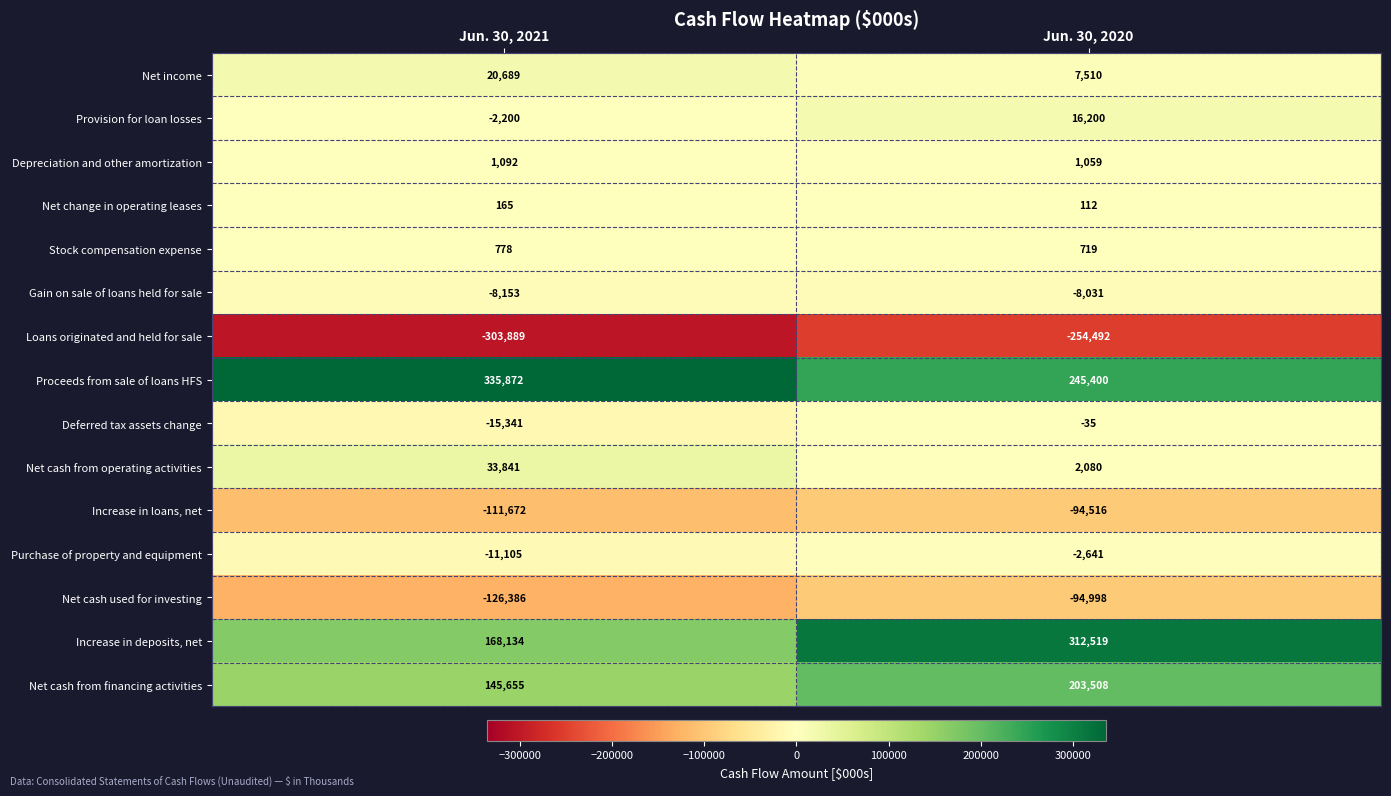

What is the difference between the maximum and minimum values in the Stock compensation expense series?

59